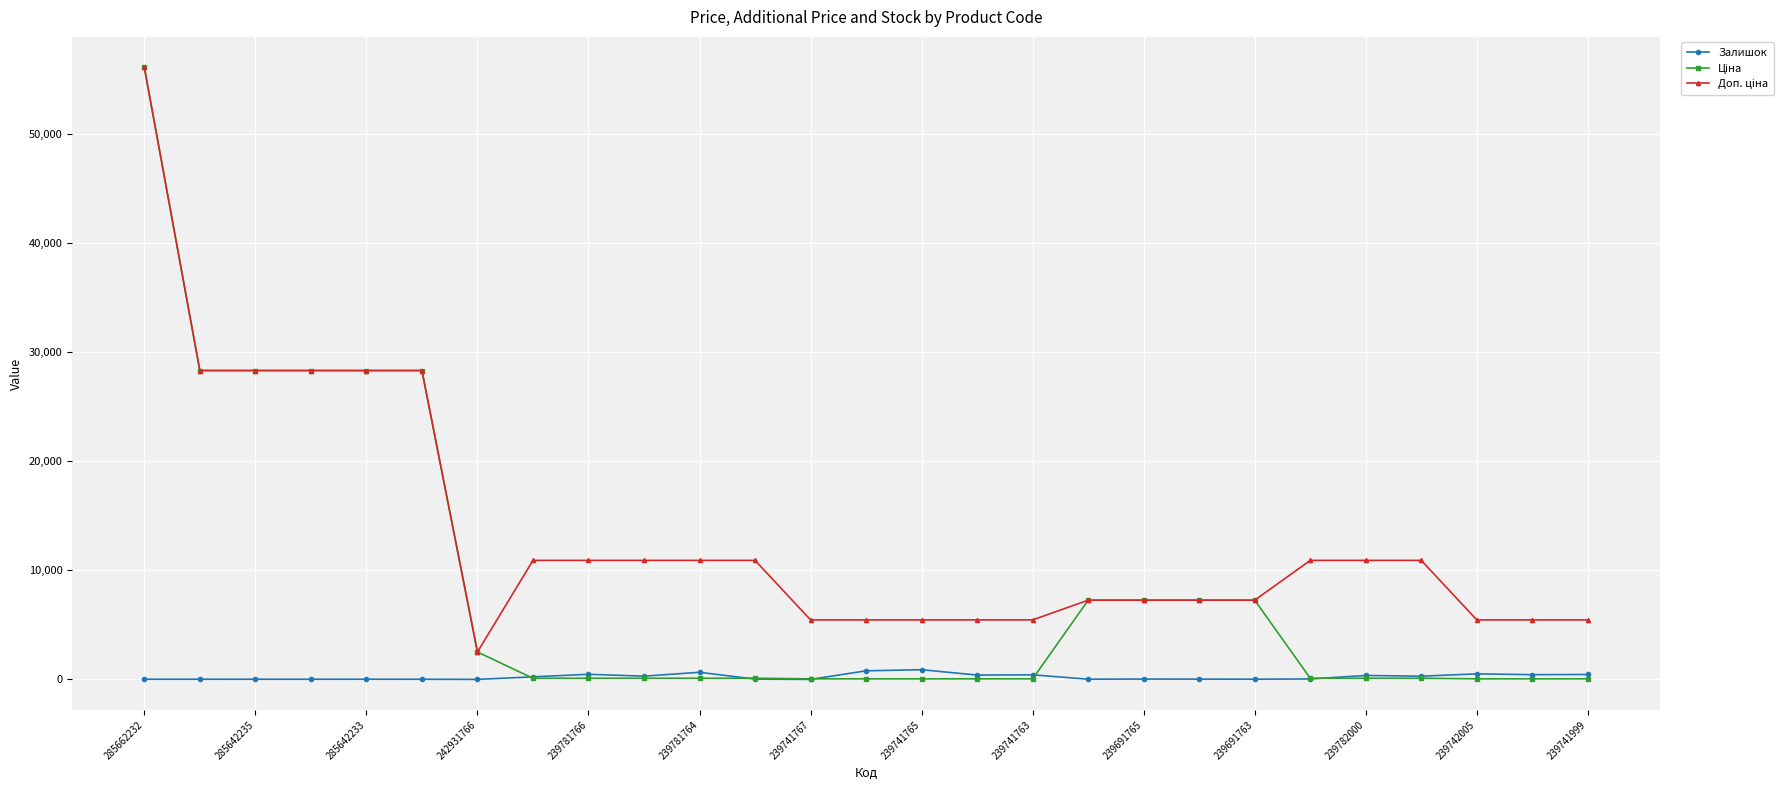

True or false: Залишок has more than 0 interior local peaks.

True